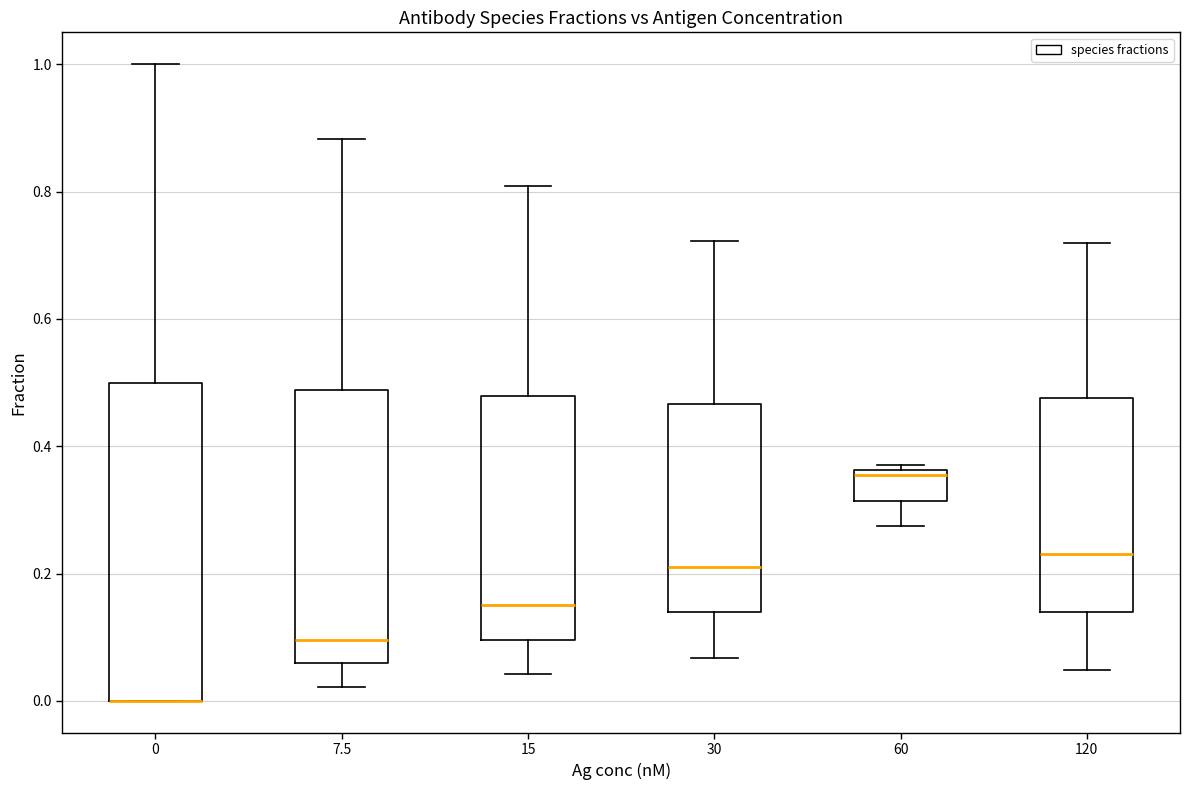

Reading left to right, read every box against the y-axis: the position of its median line, the range the box covers, and the ends of its whiskers. The values are not printed on the chart, so give them approximately, as read against the axis.

0: median 0.00 (drawn on the box's lower edge), box 0.00 to 0.50, whiskers 0.00 to 1.00
7.5: median 0.10, box 0.06 to 0.48, whiskers 0.02 to 0.88
15: median 0.16, box 0.10 to 0.48, whiskers 0.04 to 0.80
30: median 0.22, box 0.14 to 0.46, whiskers 0.06 to 0.72
60: median 0.36 (just below the box's upper edge), box 0.32 to 0.36, whiskers 0.28 to 0.38
120: median 0.24, box 0.14 to 0.48, whiskers 0.04 to 0.72